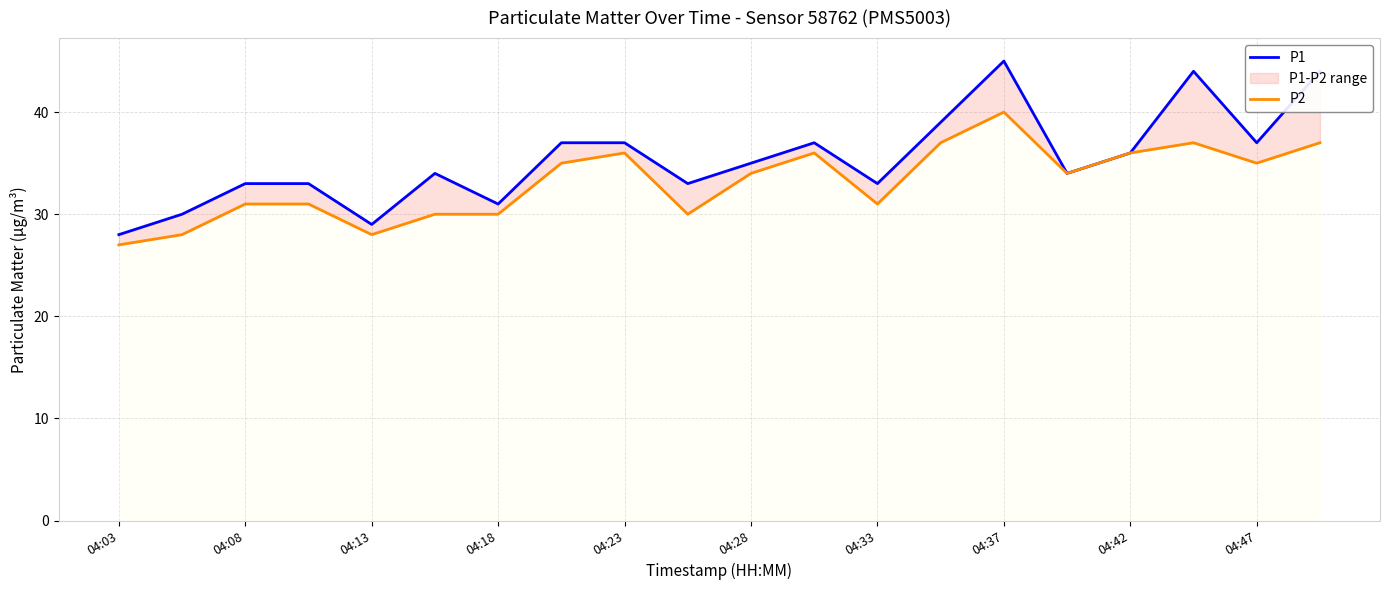

What is the value of the P1 point at the 16th from the left?

34